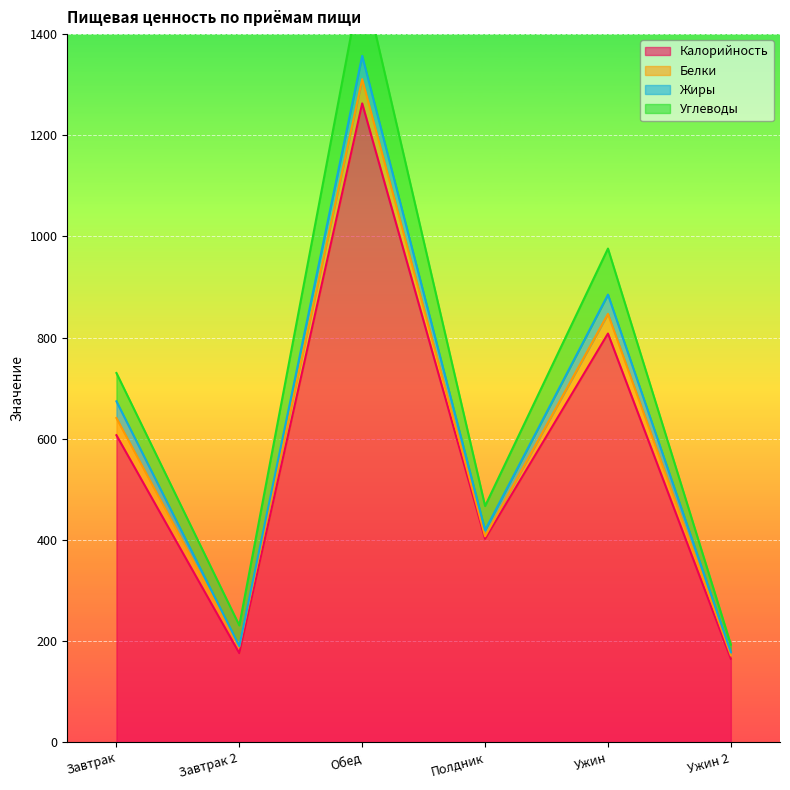

Rank the series by their maximum value, from highest to lowest.

Калорийность, Углеводы, Белки, Жиры